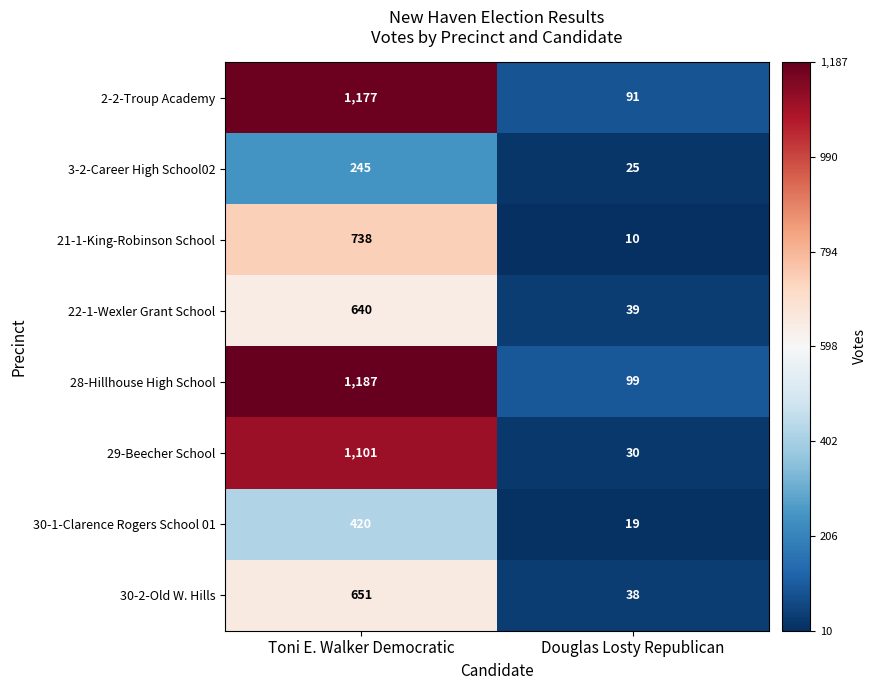

Which series has the largest total across all categories?

28-Hillhouse High School